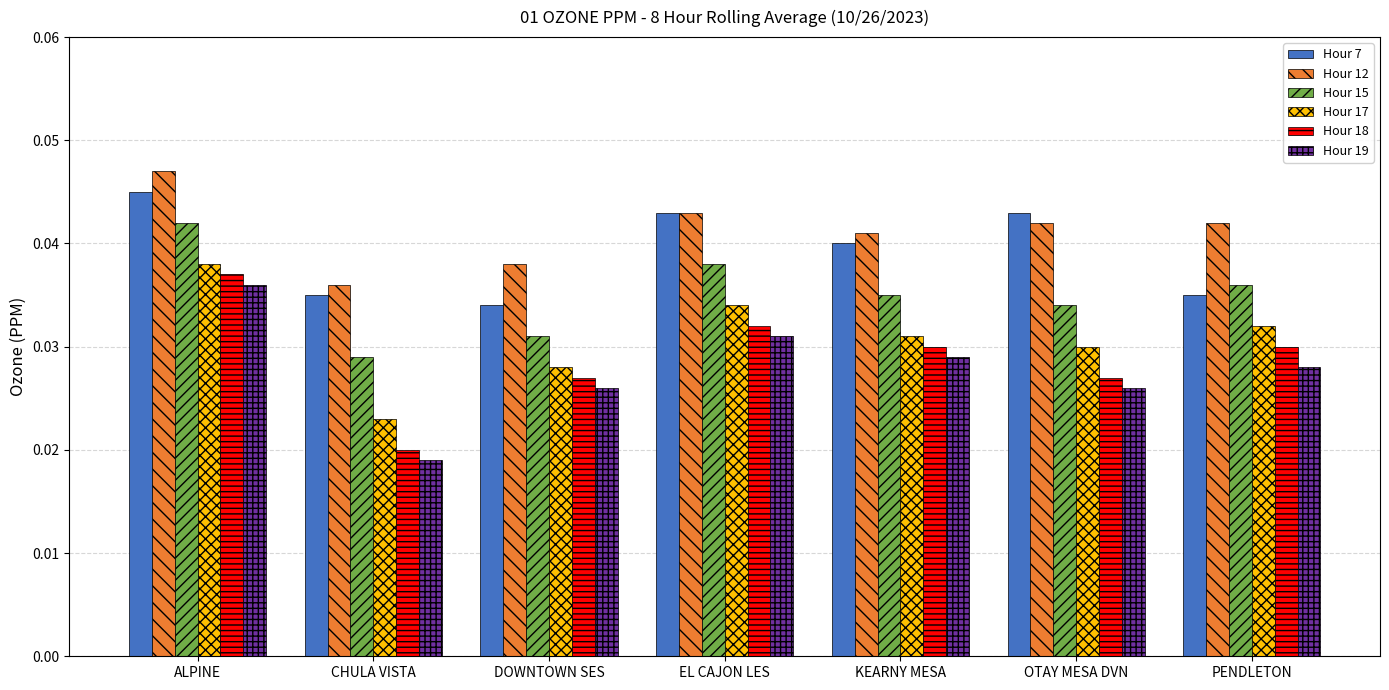

What position from the left is OTAY MESA DVN?

6